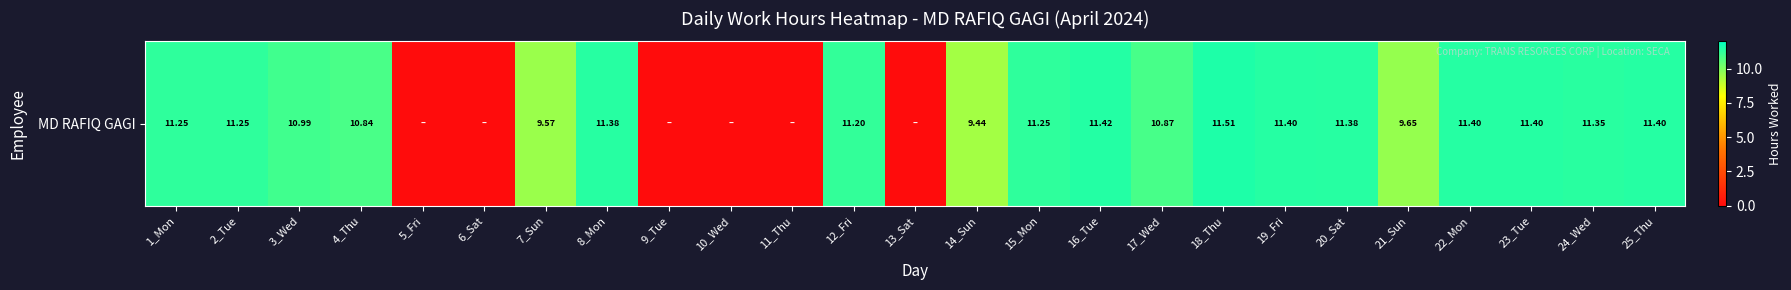

Reading right to left, extract all data points from this chart.

11.4	11.3	11.4	11.4	9.7	11.4	11.4	11.5	10.9	11.4	11.2	9.4	0.0	11.2	0.0	0.0	0.0	11.4	9.6	0.0	0.0	10.8	11.0	11.2	11.2